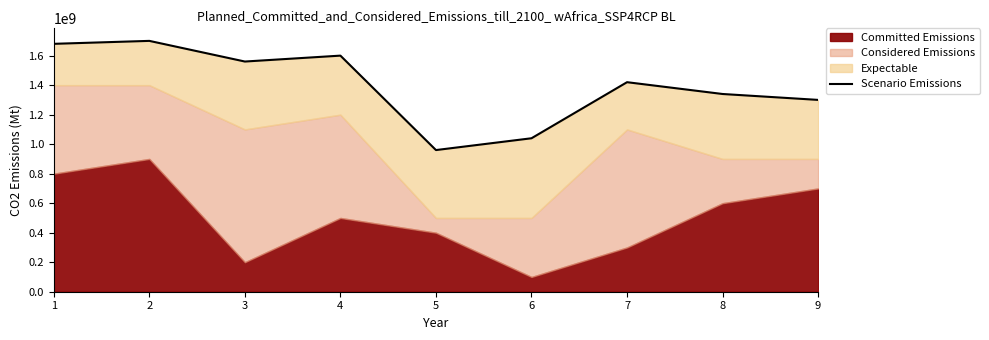

At which label is the value closest to 1330000000?

8